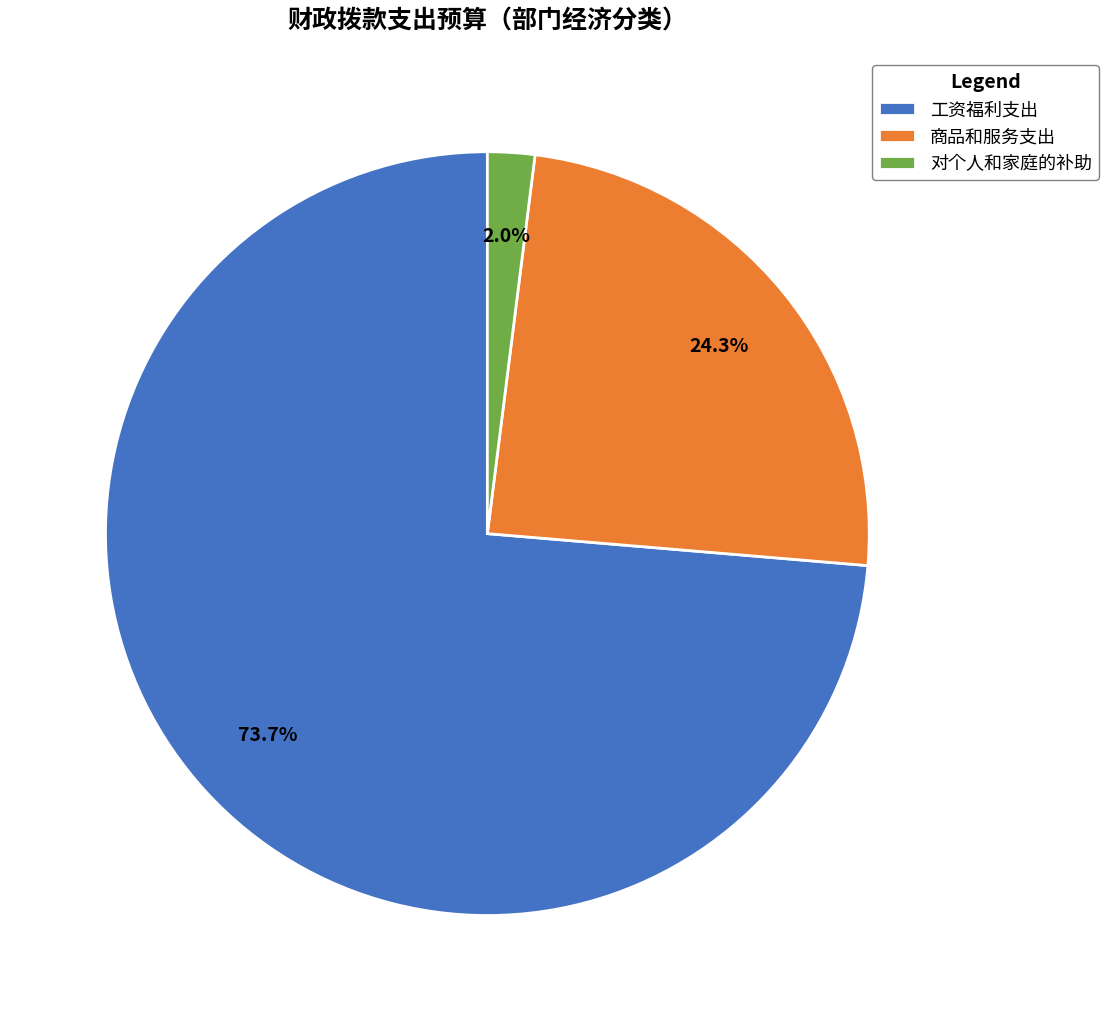

To the nearest percent, what is the average slice percentage?

33%